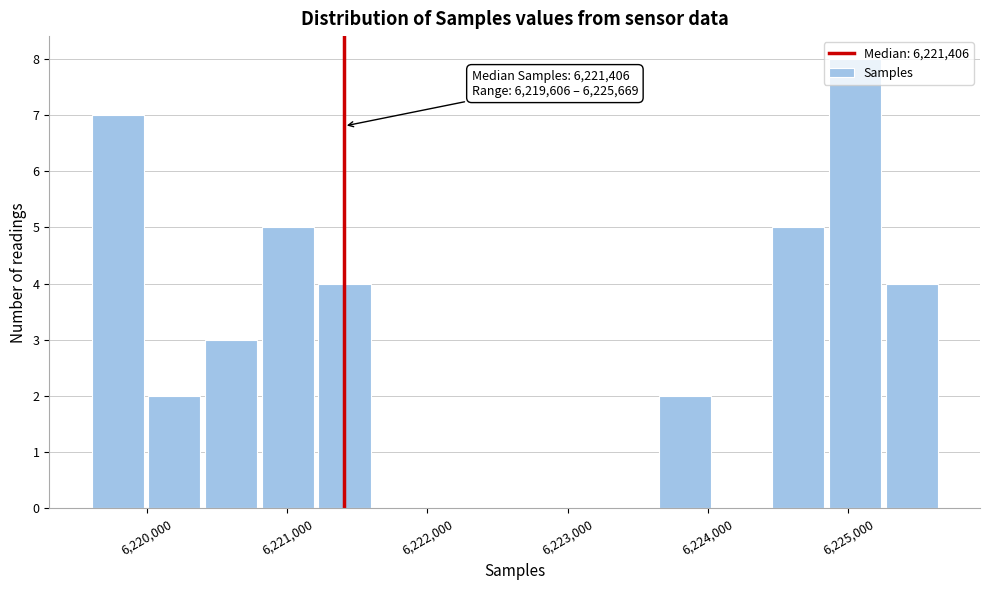

Over which range of the x-axis is the bar tallest?

6224900 to 6225300